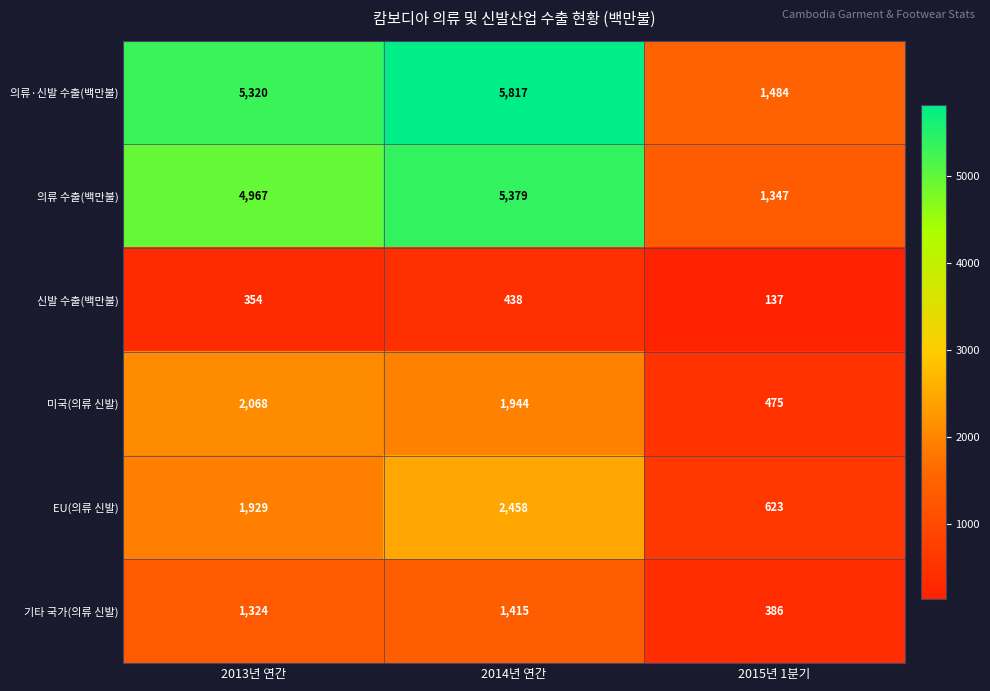

Read the 의류·신발 수출(백만불) value at 2015년 1분기, to the nearest 50.

1500